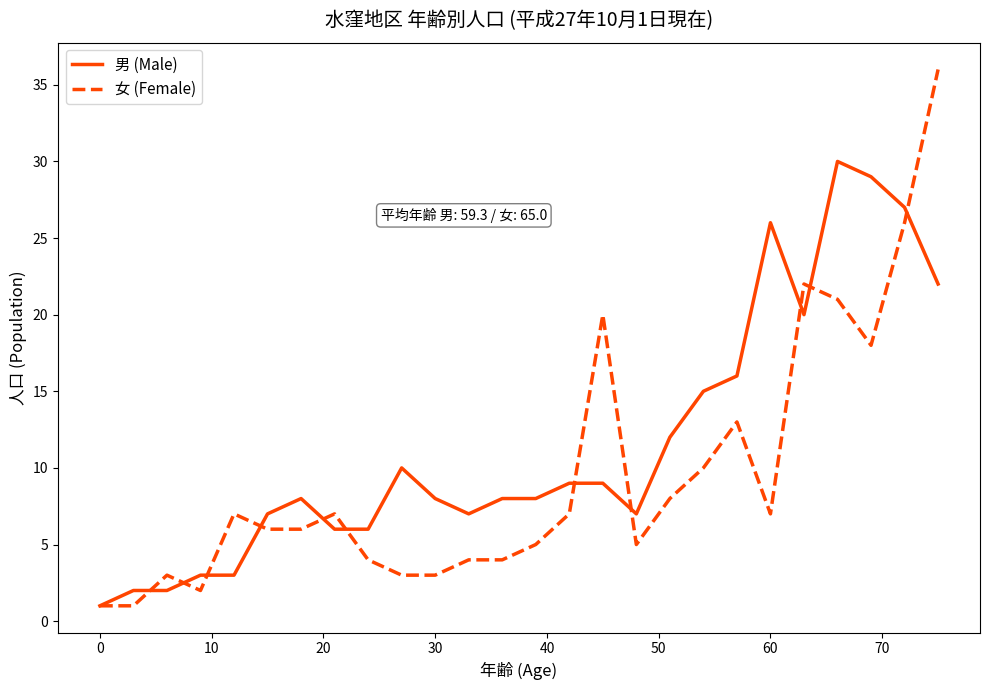

Rank the series by their average value, from highest to lowest.

男 (Male), 女 (Female)